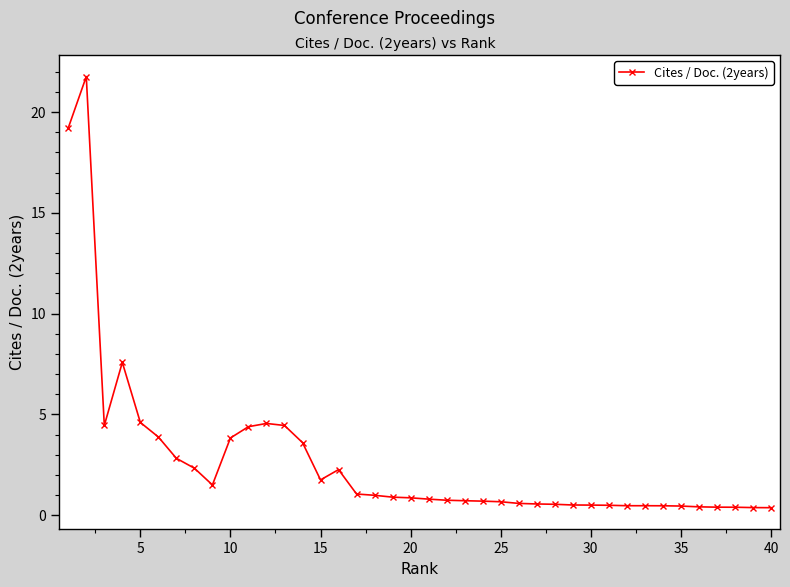

What is the maximum value shown in the chart?

21.8